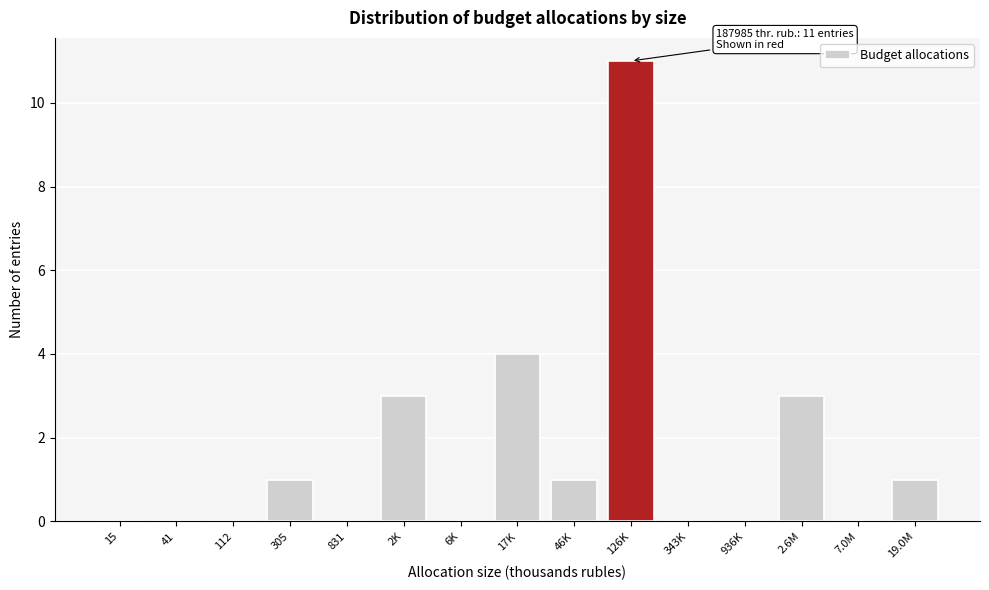

Reading left to right, extract all data points from this chart.

15=0	41=0	112=0	305=1	831=0	2K=3	6K=0	17K=4	46K=1	126K=11	343K=0	936K=0	2.6M=3	7.0M=0	19.0M=1